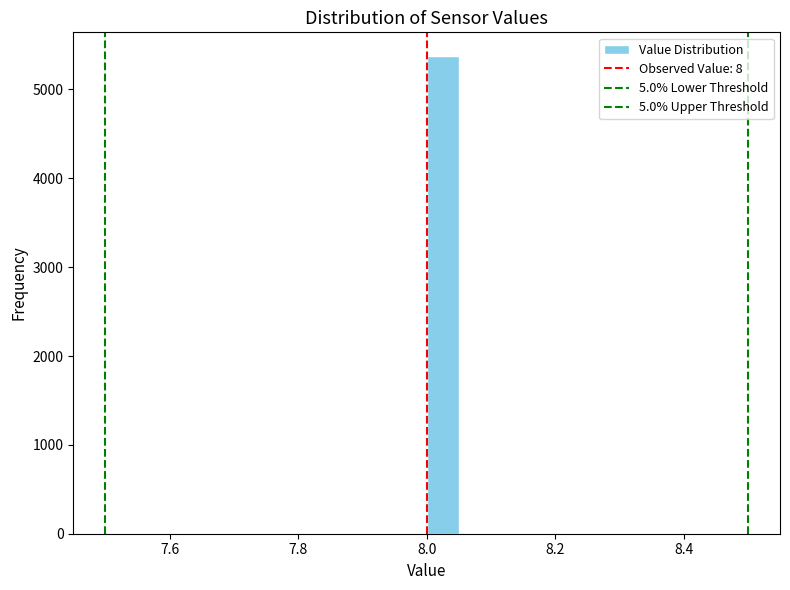

Read against the x-axis, roughly where is the centre of the tallest bar?

8.02